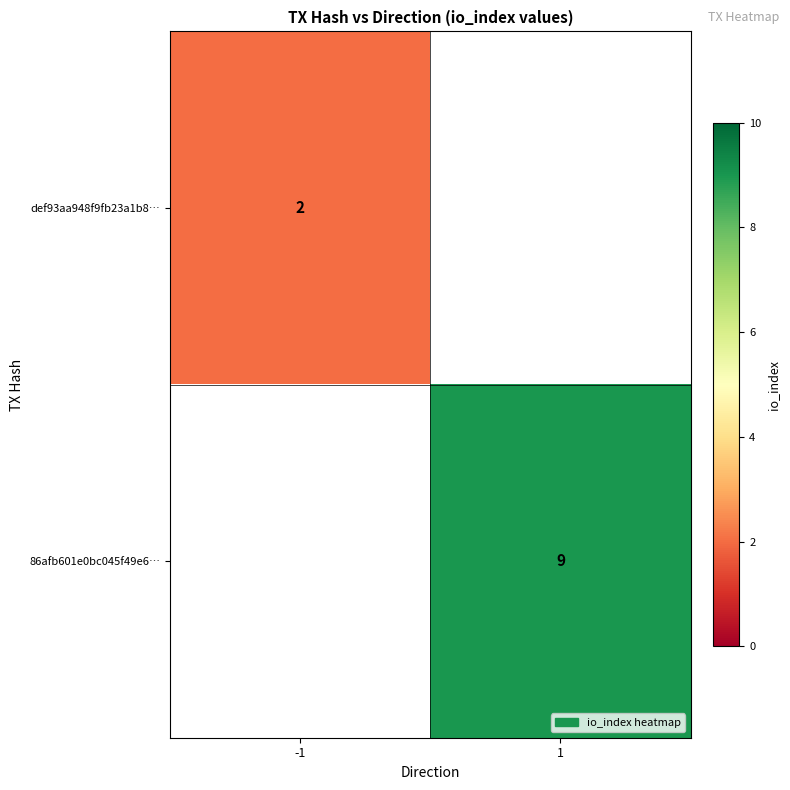

True or false: def93aa948f9fb23a1b8… has a value of 2 at -1.

True